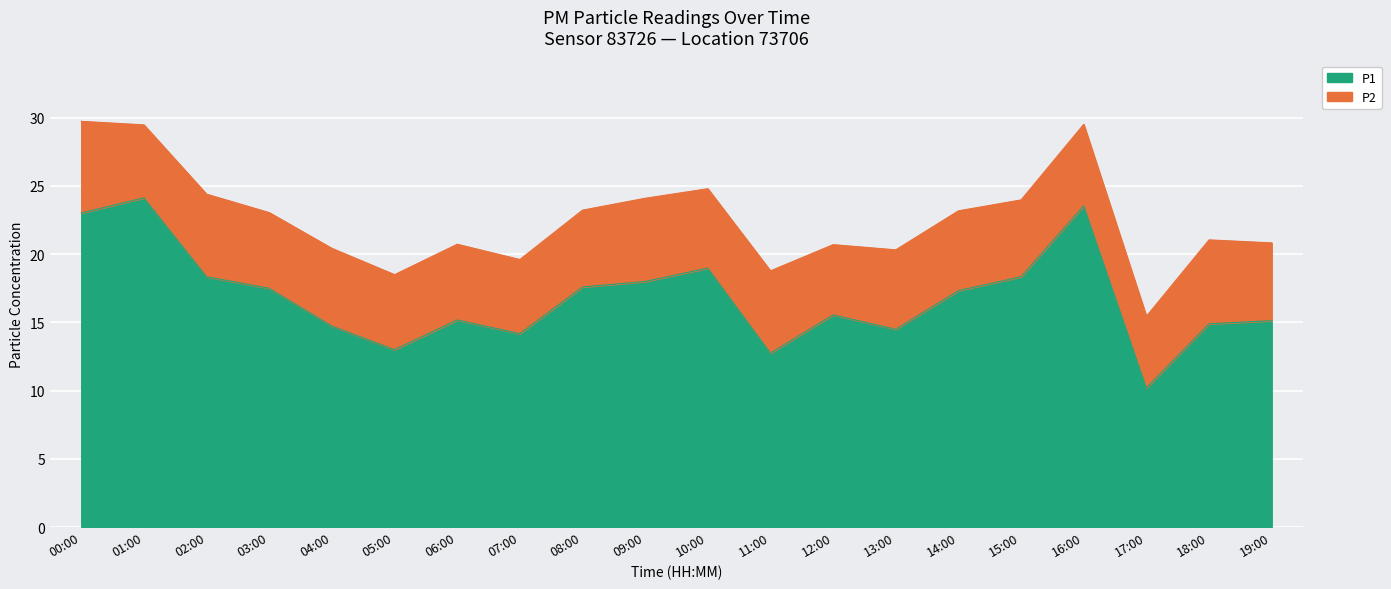

What value does the data have at 14:00?

17.3